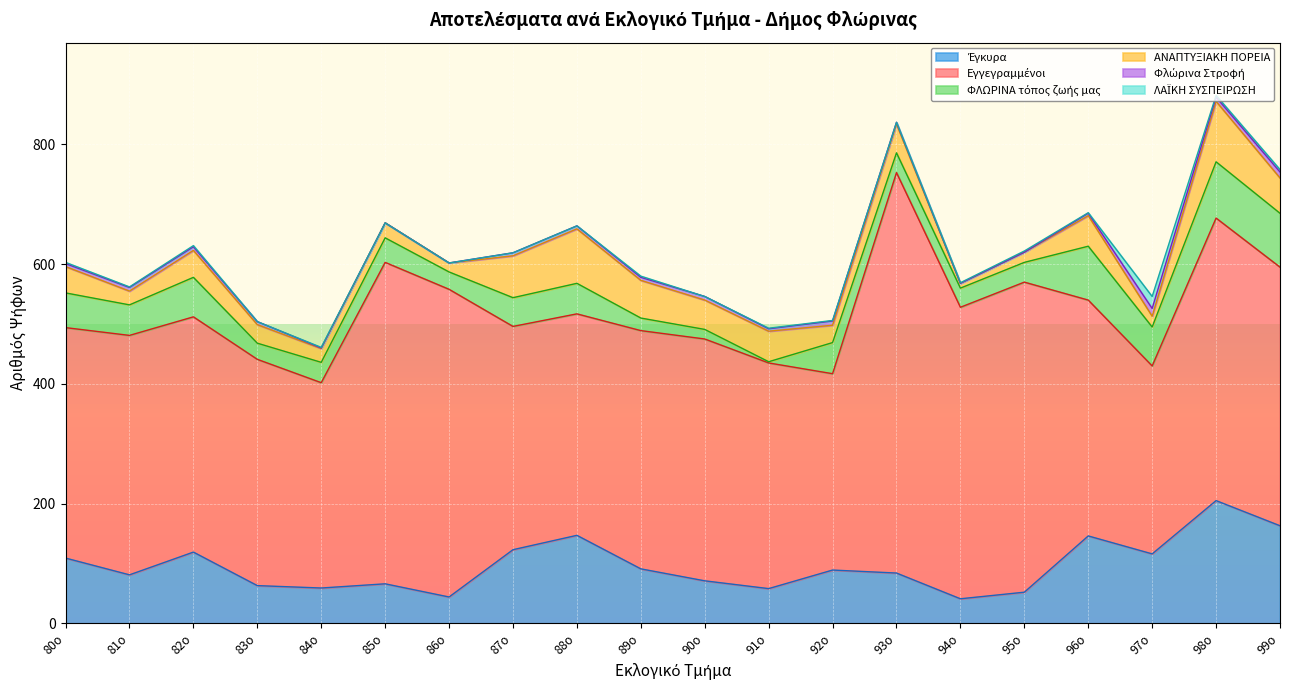

What is the spread (max minus min) of values at 95ο?

518